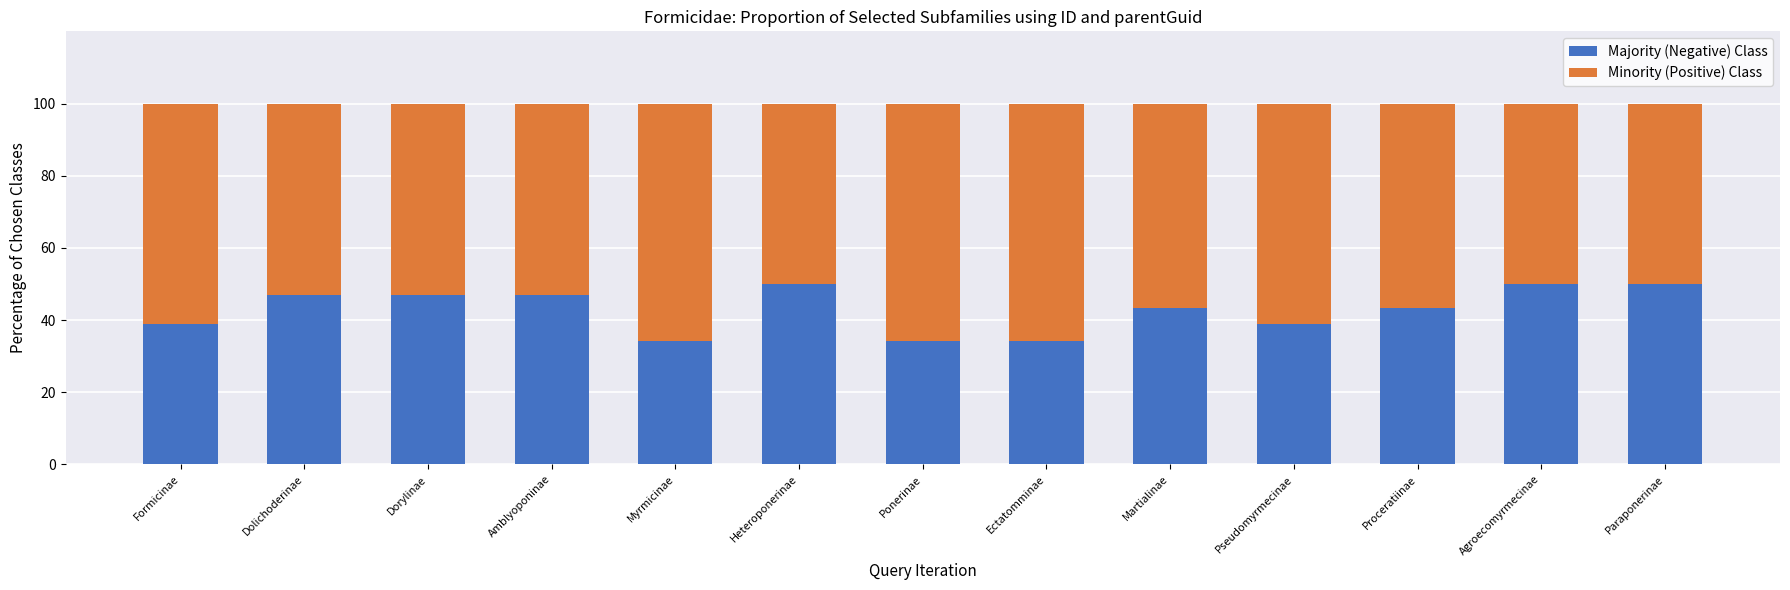

What is the difference between the maximum and second lowest values in the Majority (Negative) Class series?

15.9